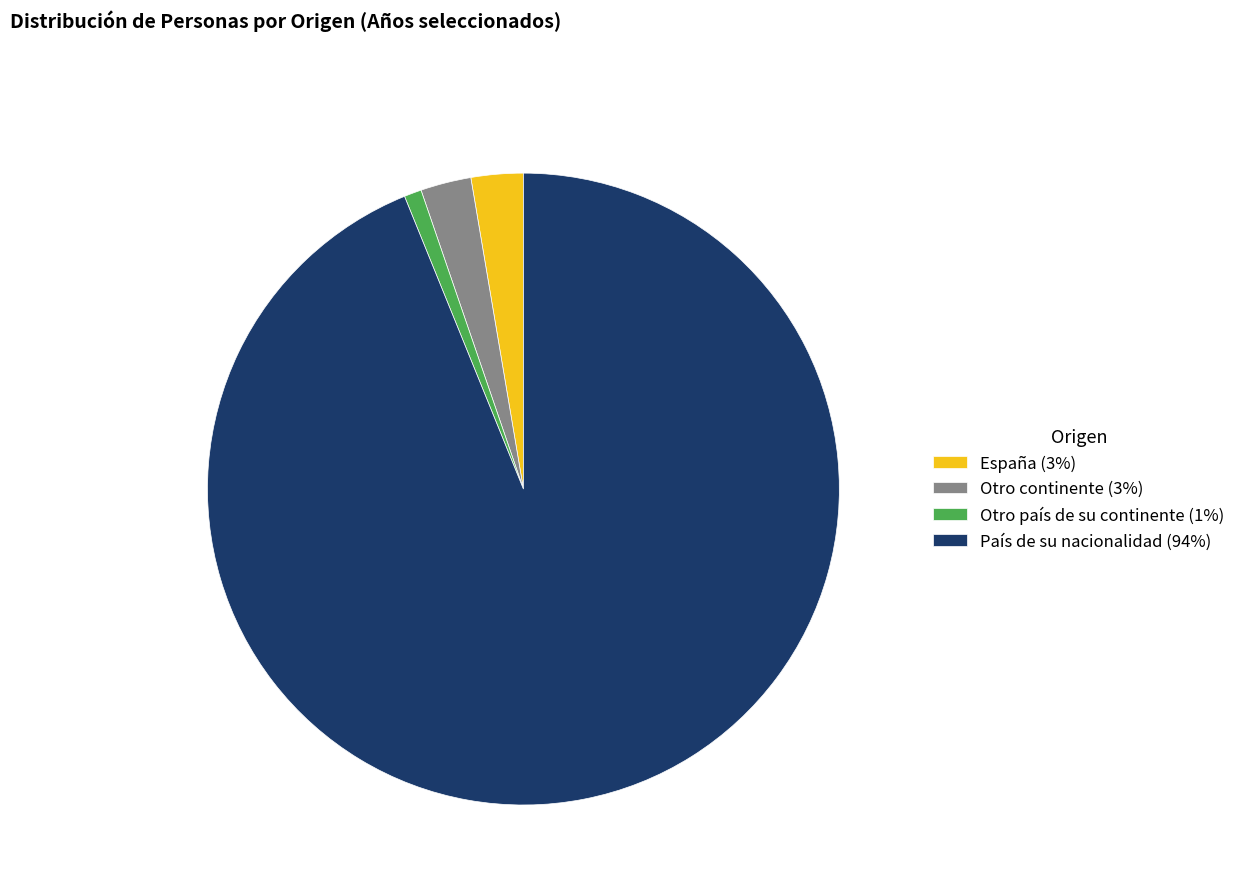

Approximately how many times larger is the value at País de su nacionalidad (94%) compared to España (3%)?

35.2